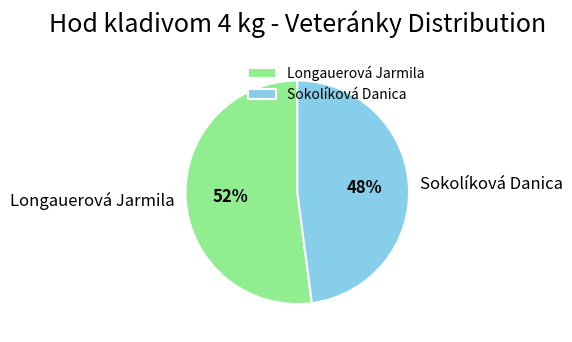

Rank the categories by value from lowest to highest.

Sokolíková Danica, Longauerová Jarmila